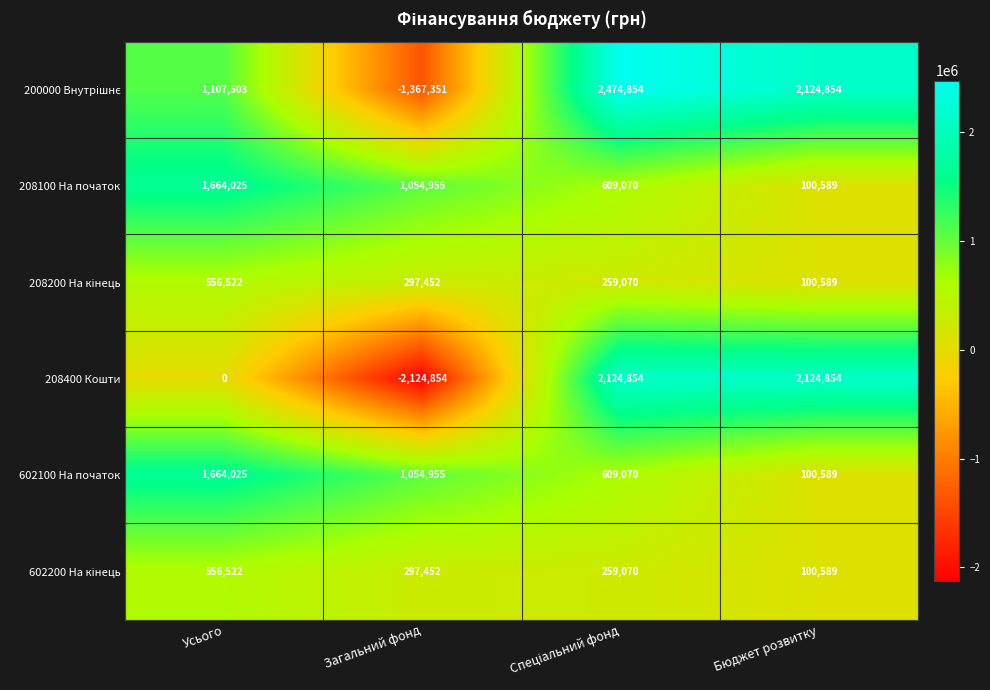

What is the difference between the maximum and minimum values in the 602100 На початок series?

1563436